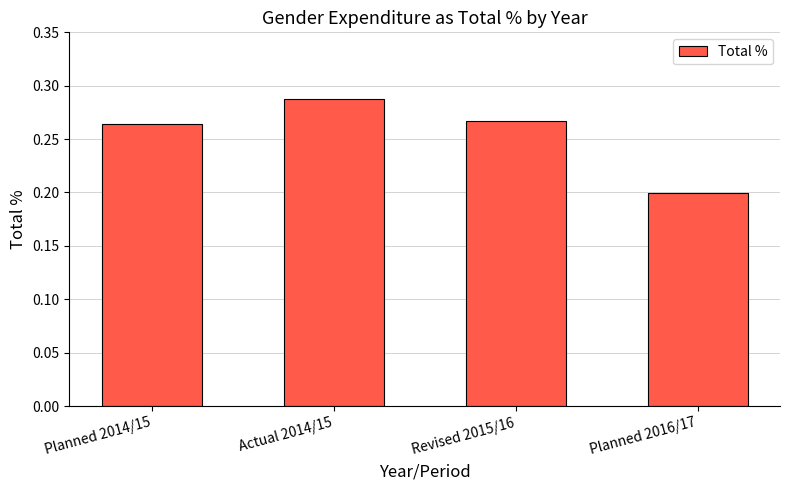

Which category has the lowest value across all series?

Planned 2016/17